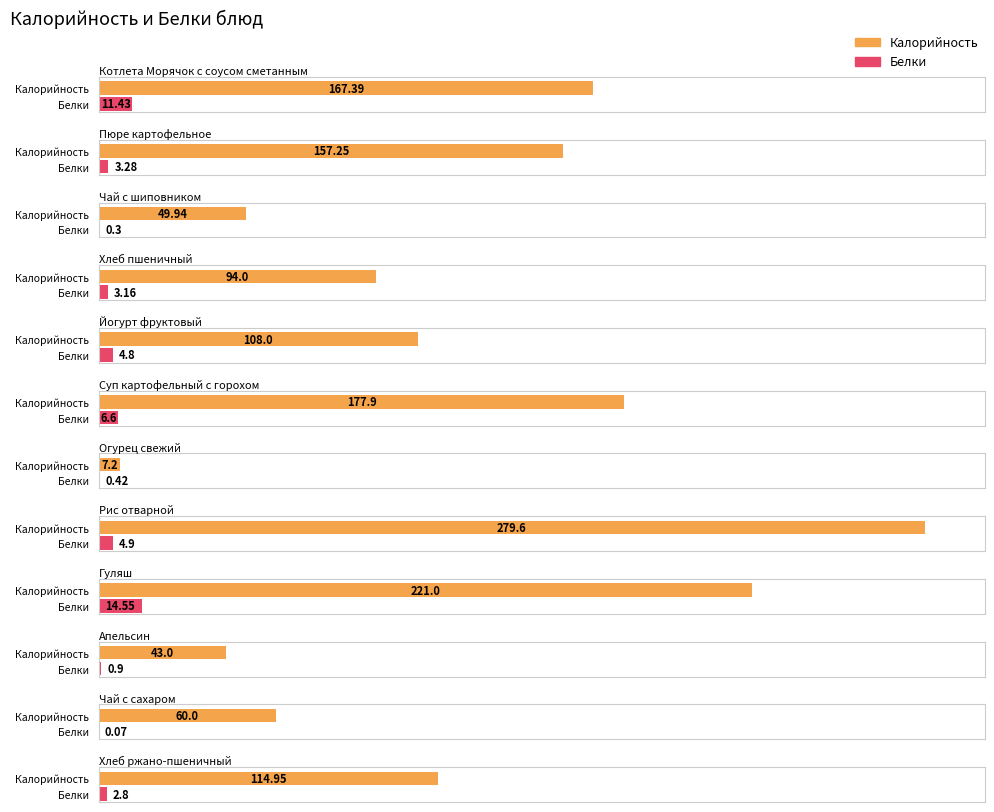

Rank the categories by Белки value from highest to lowest.

Гуляш, Котлета Морячок с соусом сметанным, Суп картофельный с горохом, Рис отварной, Йогурт фруктовый, Пюре картофельное, Хлеб пшеничный, Хлеб ржано-пшеничный, Апельсин, Огурец свежий, Чай с шиповником, Чай с сахаром